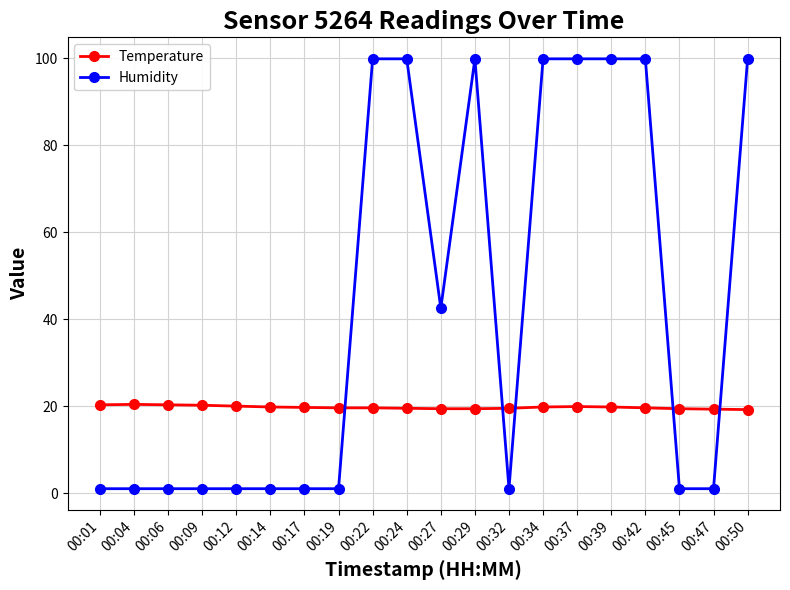

What is the difference between the highest and lowest values at 00:34?

80.1